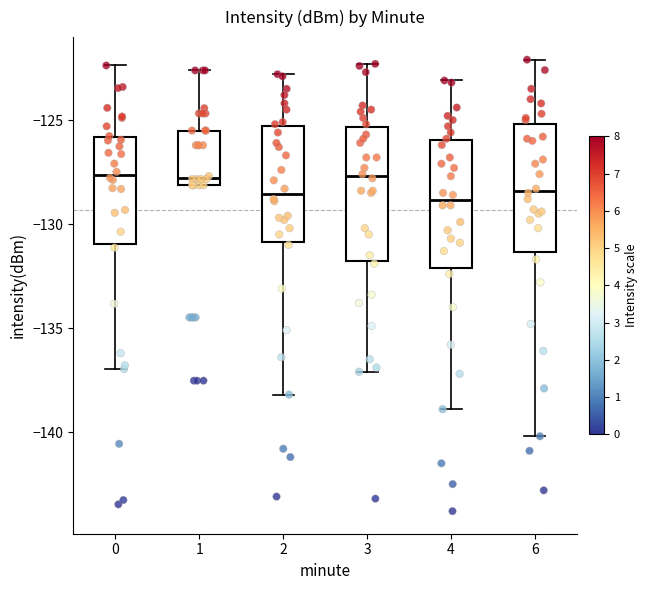

Reading left to right, read every box against the y-axis: the position of its median line, the range the box covers, and the ends of its whiskers. The values are not printed on the chart, so give them approximately, as read against the axis.

0: median -127.5, box -131.0 to -126.0, whiskers -137.0 to -122.5
1: median -128.0 (just above the box's lower edge), box -128.0 to -125.5, whiskers -128.0 to -122.5
2: median -128.5, box -131.0 to -125.5, whiskers -138.0 to -123.0
3: median -127.5, box -132.0 to -125.5, whiskers -137.0 to -122.5
4: median -129.0, box -132.0 to -126.0, whiskers -139.0 to -123.0
6: median -128.5, box -131.5 to -125.0, whiskers -140.0 to -122.0